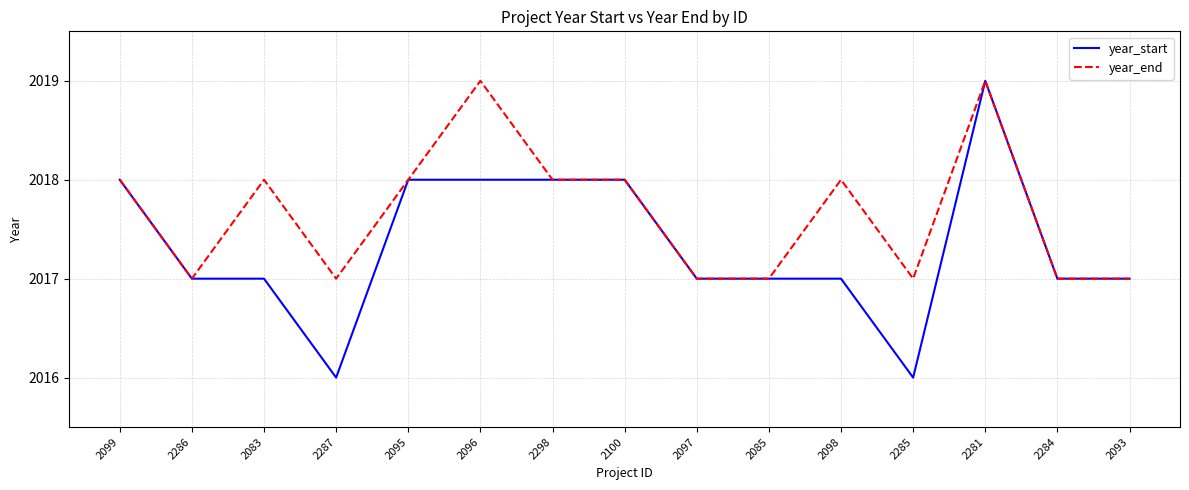

What are all the series names shown in the legend?

year_start, year_end